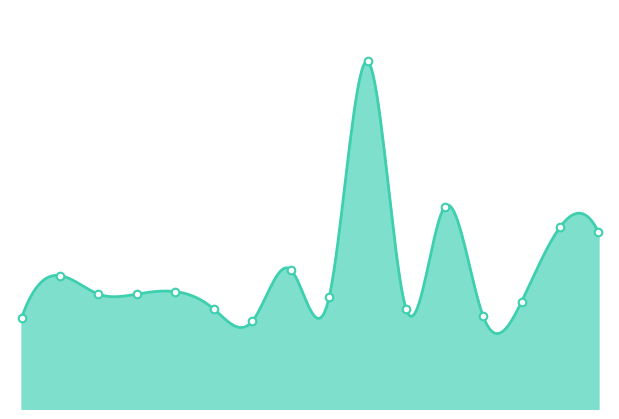

Between 03:00 and 12:00, which is larger?

03:00